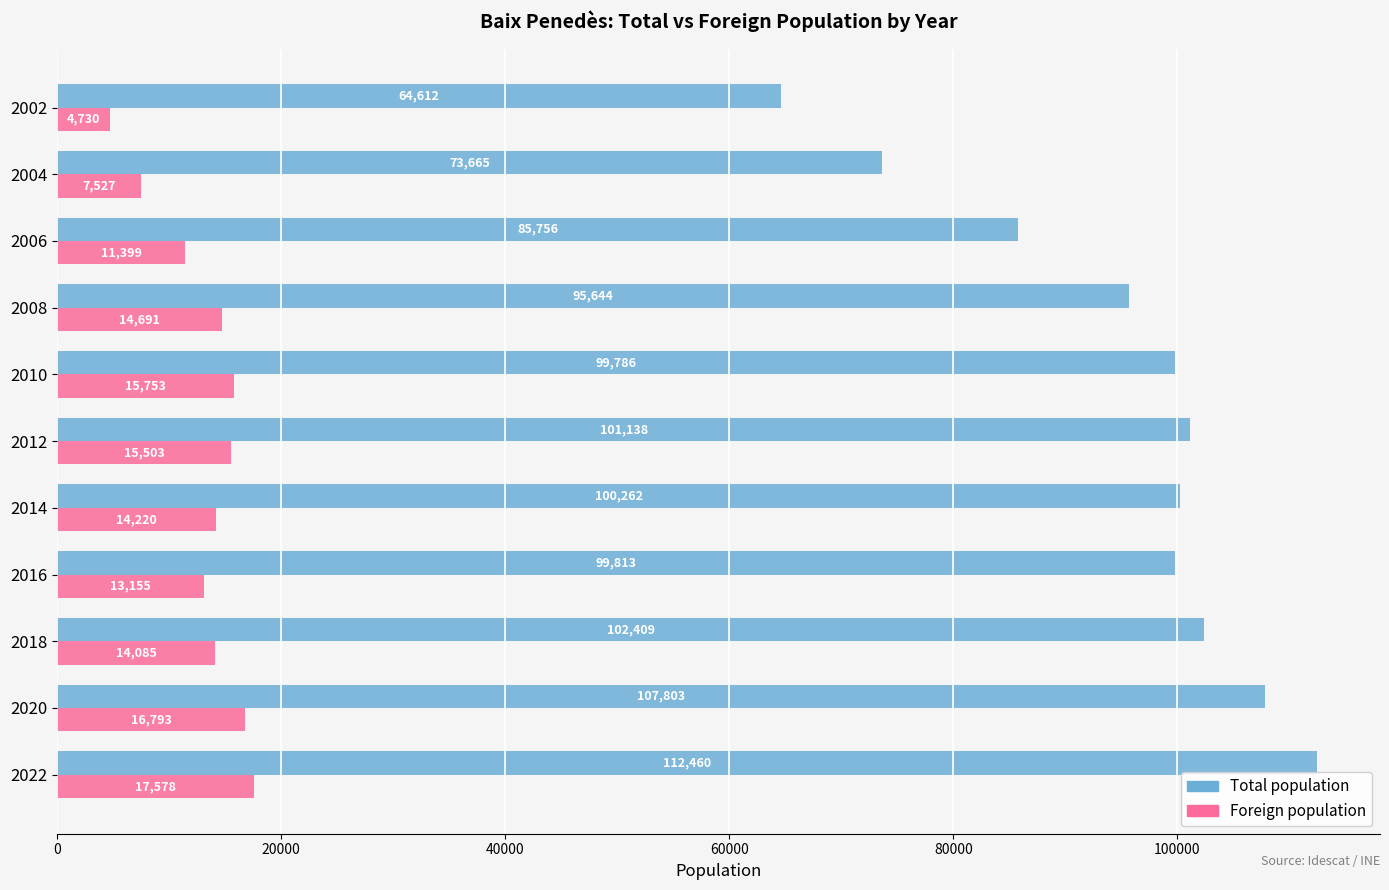

True or false: Foreign population has a value of 7527 at 2004.

True